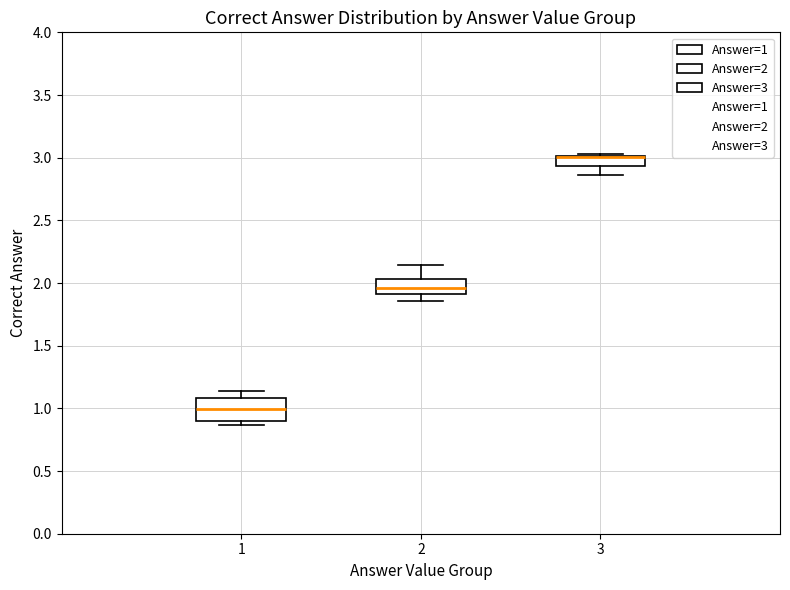

Comparing the boxes themselves (not the whiskers), which one is the tallest?

1